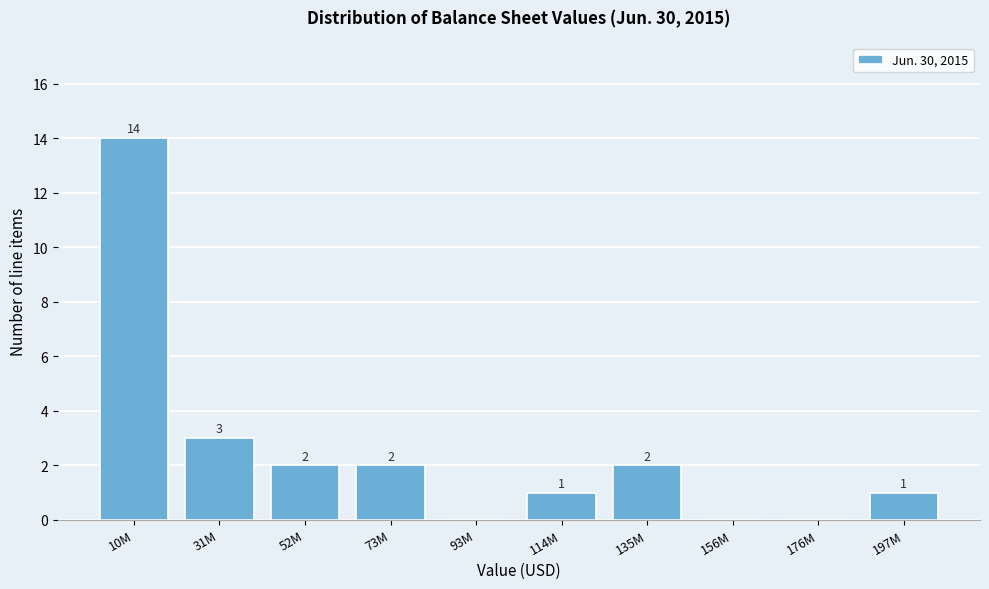

Reading right to left, list all the values displayed in this chart.

197M=1	176M=0	156M=0	135M=2	114M=1	93M=0	73M=2	52M=2	31M=3	10M=14